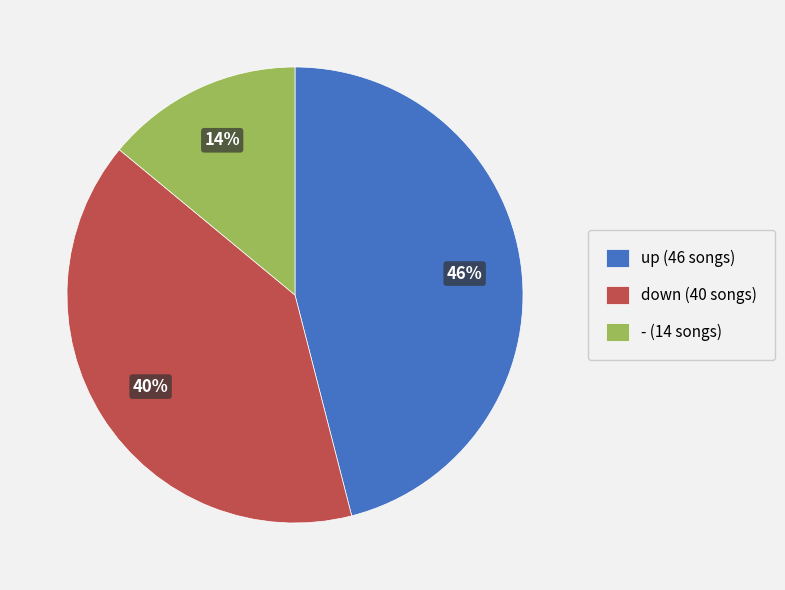

Which has a higher value, up or down?

up